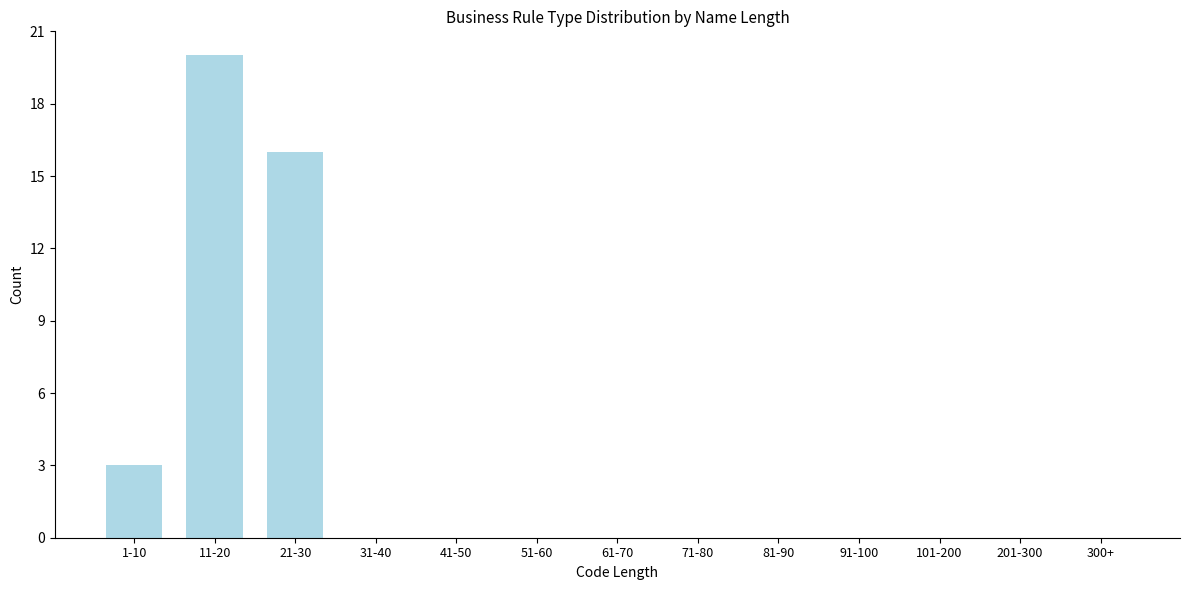

Reading right to left, what are all the values shown in this chart?

300+=0	201-300=0	101-200=0	91-100=0	81-90=0	71-80=0	61-70=0	51-60=0	41-50=0	31-40=0	21-30=16	11-20=20	1-10=3